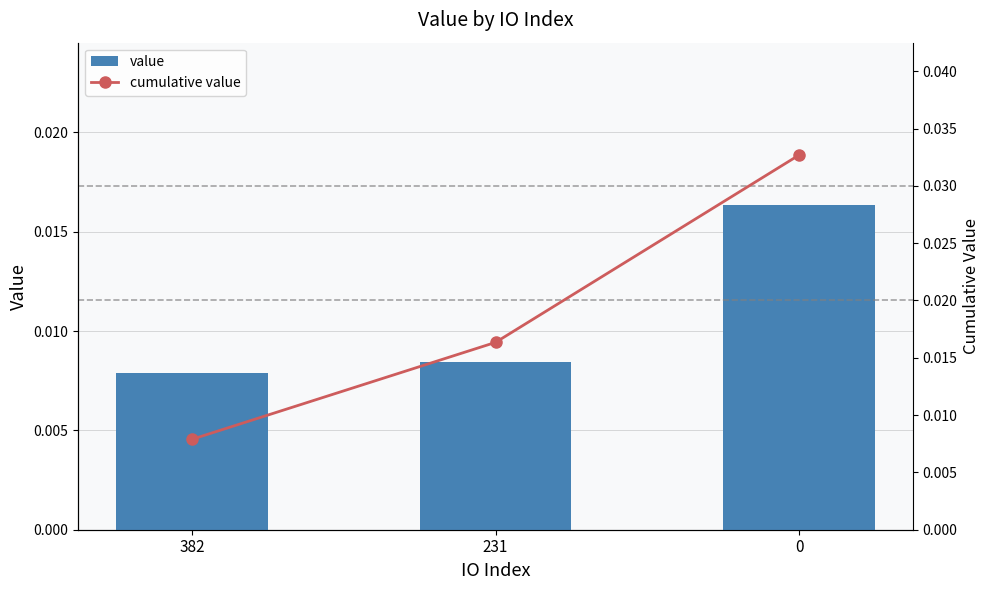

Rank the series by their maximum value, from highest to lowest.

cumulative value, value